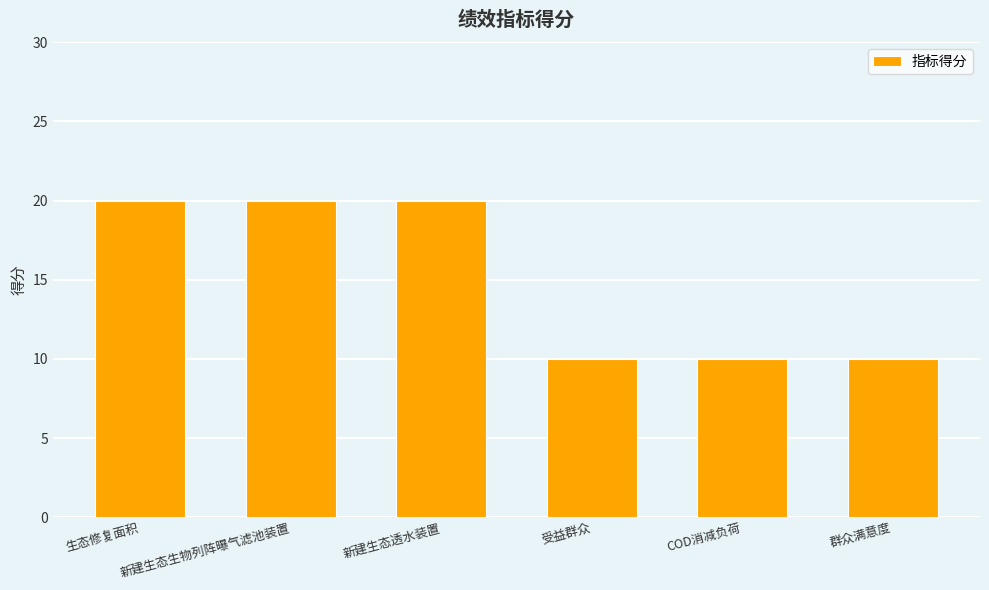

Reading left to right, list all the values displayed in this chart.

20	20	20	10	10	10